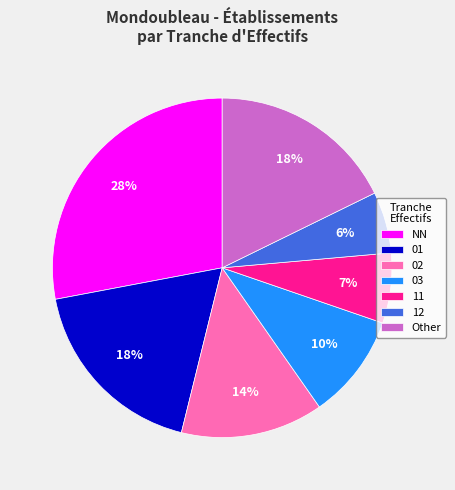

How many slices are in this pie chart?

7